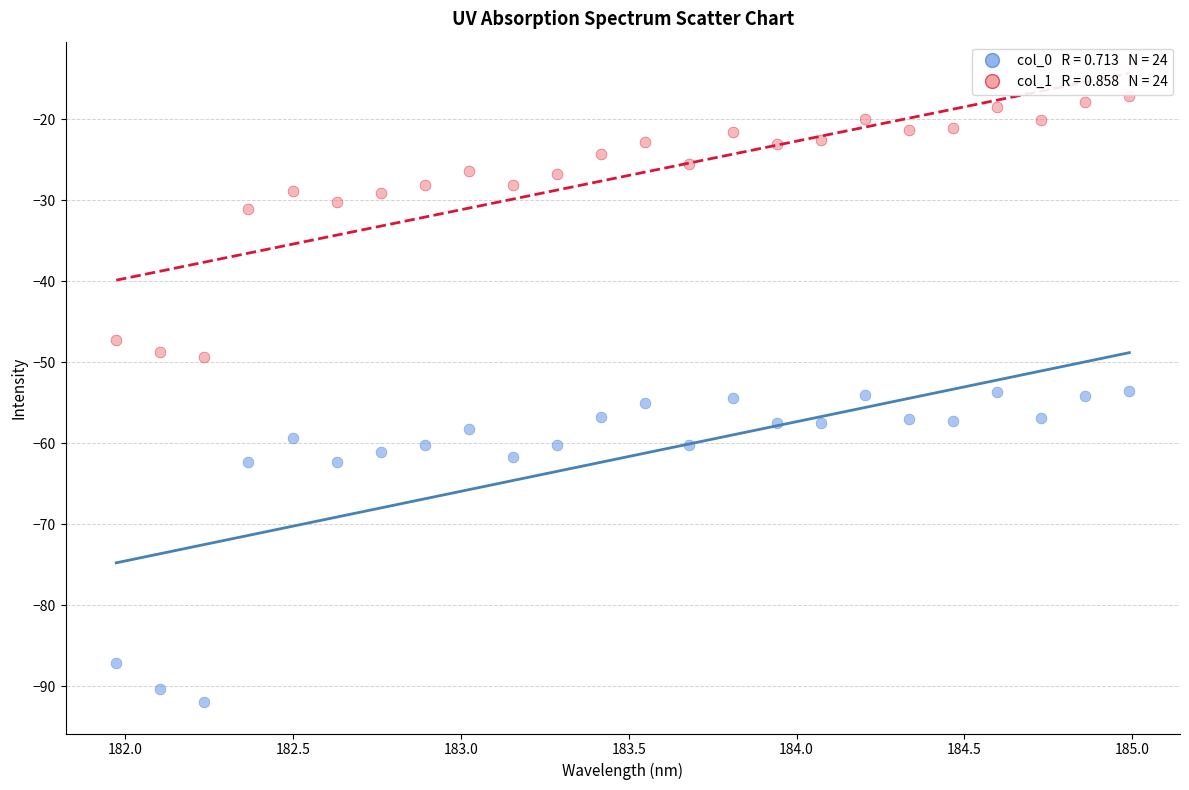

Across all data points, what is the range of X values (max minus min)?

3.0